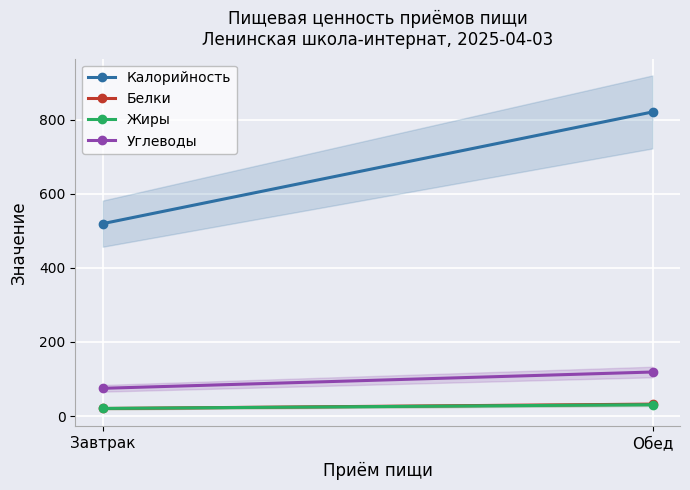

Which has a higher value, Обед or Завтрак?

Обед